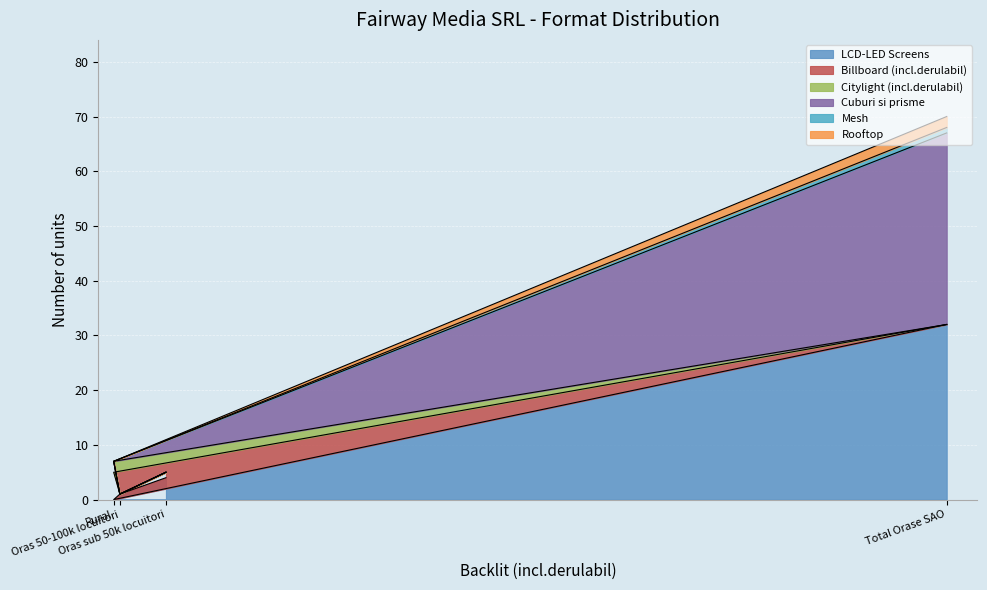

What is the maximum value for LCD-LED Screens?

32